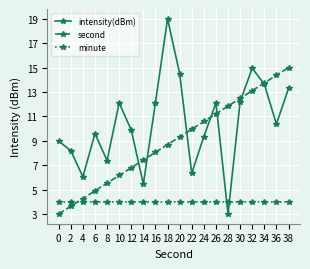

What is the value of the intensity(dBm) point at the 18th from the left?

13.6